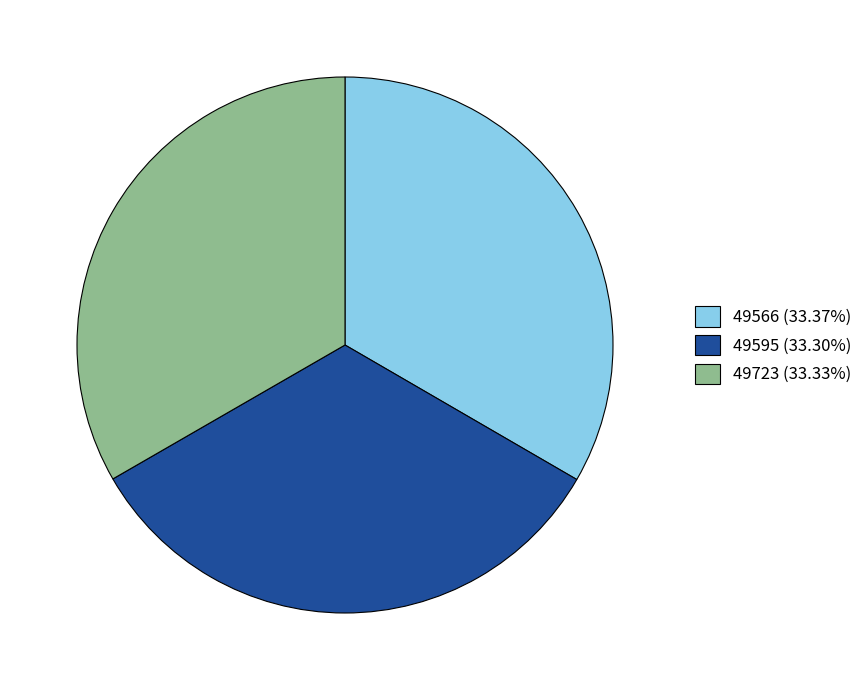

The 49723 slice represents 33% of the pie. True or false?

True